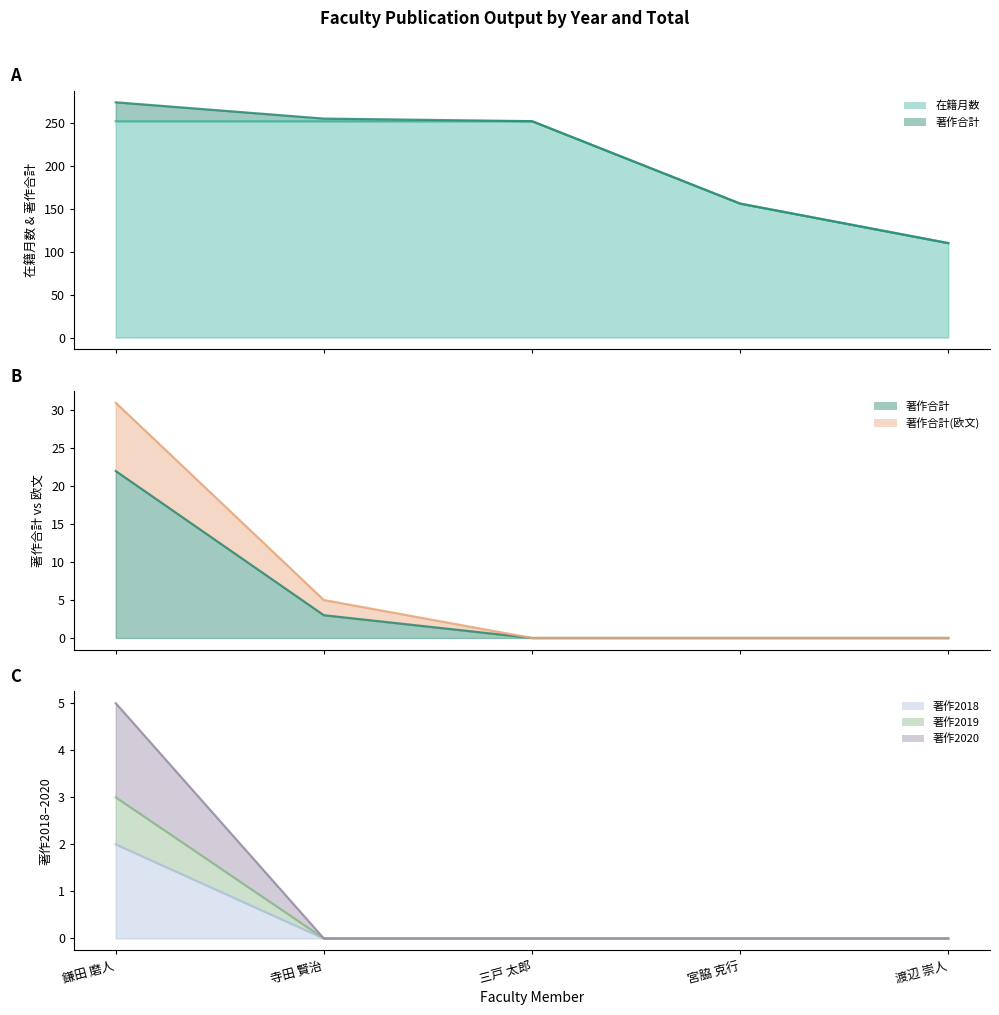

What value does the 著作合計 series have at 鎌田 磨人, to the nearest 5?

20